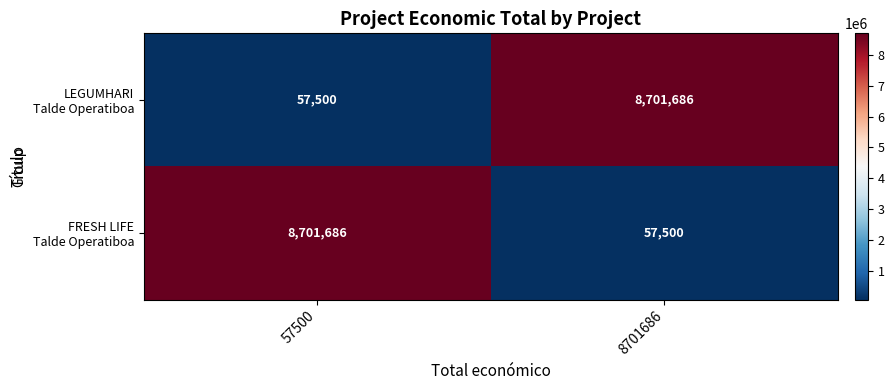

How many distinct data groups are displayed?

2